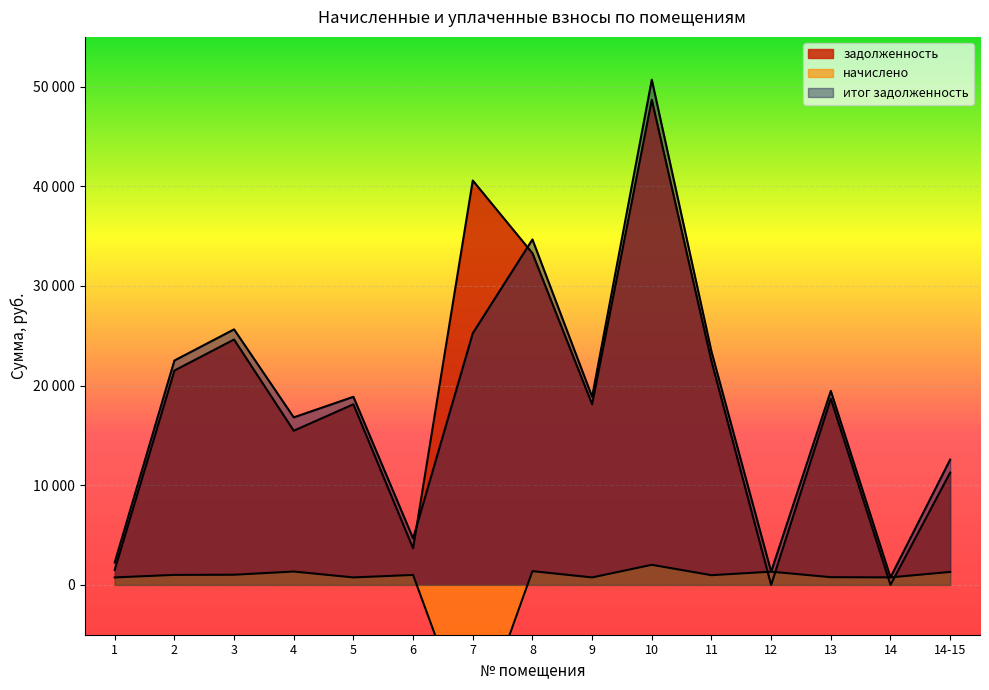

What is the difference between the начислено values at 14 and 14-15?

547.9